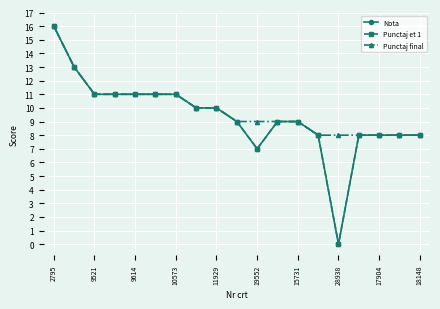

How many lines are shown in the chart?

3